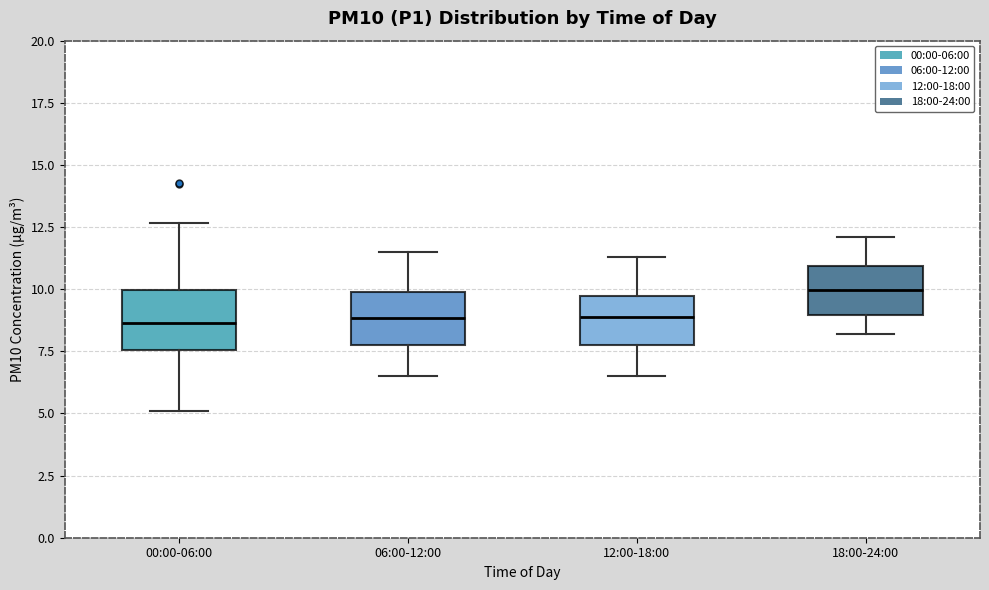

Reading left to right, transcribe this box plot: for each box, give where its median line is, the range the box spans, and where its two whiskers end, as read against the y-axis. The values are not printed on the chart, so give them approximately, as read against the axis.

00:00-06:00: median 8.5, box 7.5 to 10.0, whiskers 5.0 to 12.5
06:00-12:00: median 9.0, box 8.0 to 10.0, whiskers 6.5 to 11.5
12:00-18:00: median 9.0, box 8.0 to 9.5, whiskers 6.5 to 11.5
18:00-24:00: median 10.0, box 9.0 to 11.0, whiskers 8.0 to 12.0